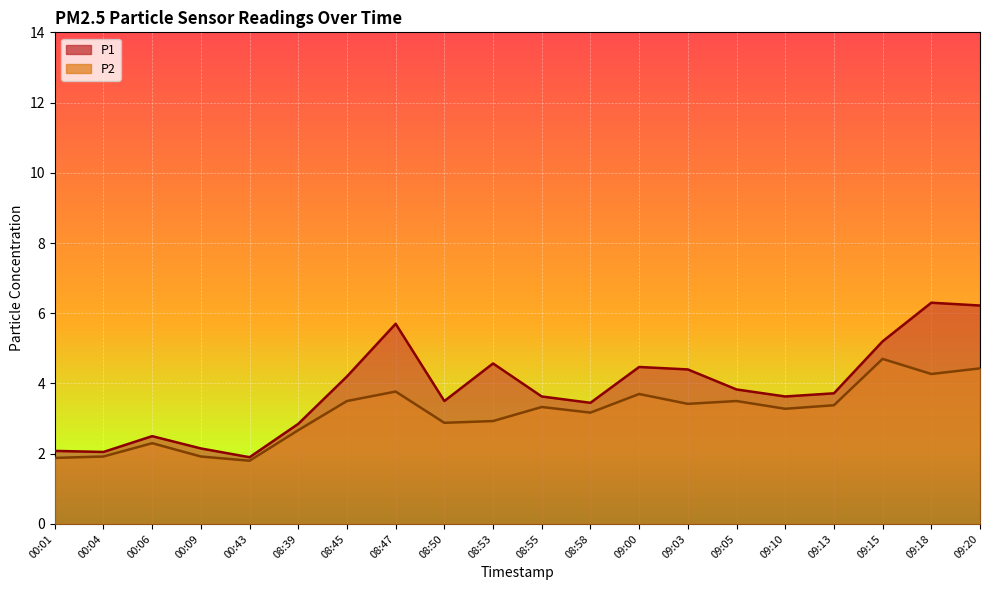

What position from the right is 08:45?

14